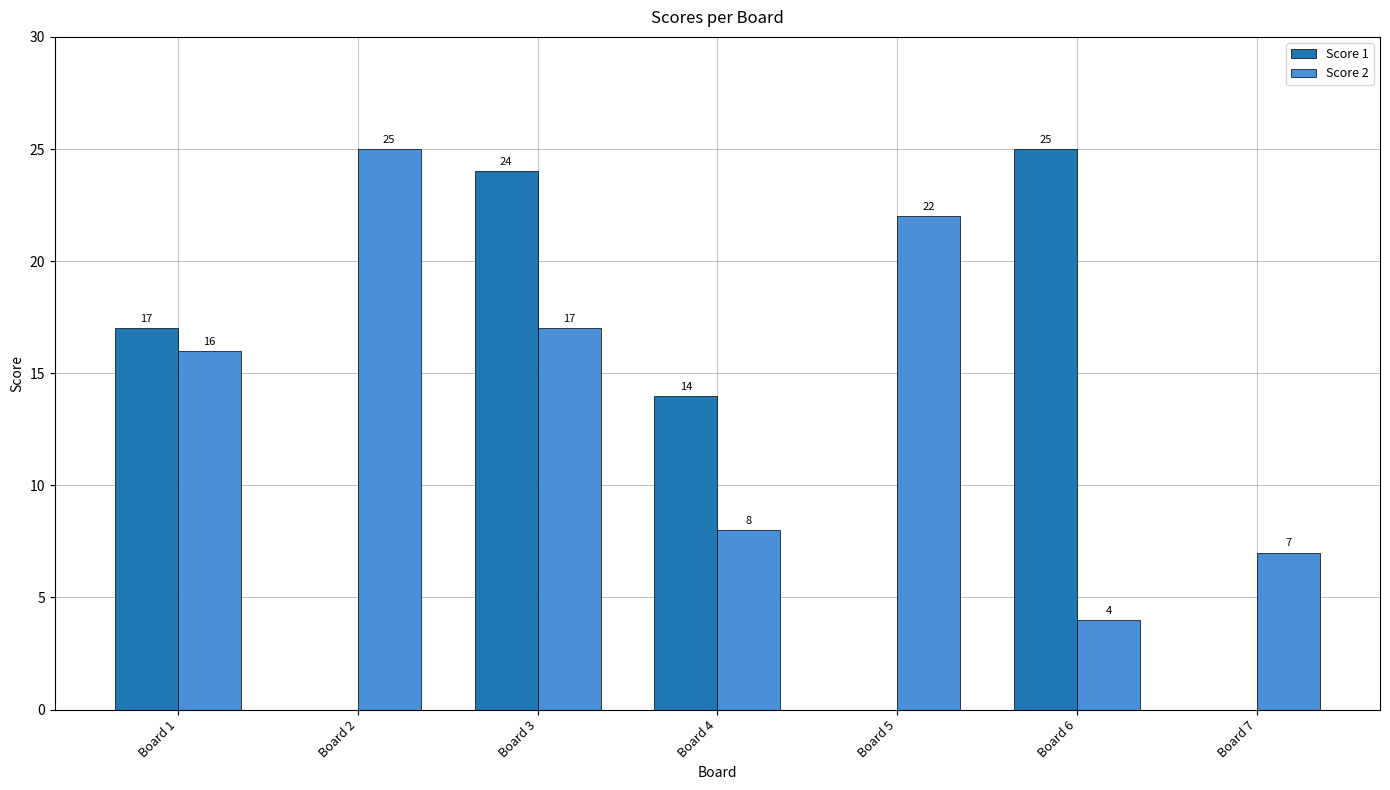

Reading right to left, transcribe all the data shown in this chart.

Score 1: Board 7=0	Board 6=25	Board 5=0	Board 4=14	Board 3=24	Board 2=0	Board 1=17
Score 2: Board 7=7	Board 6=4	Board 5=22	Board 4=8	Board 3=17	Board 2=25	Board 1=16